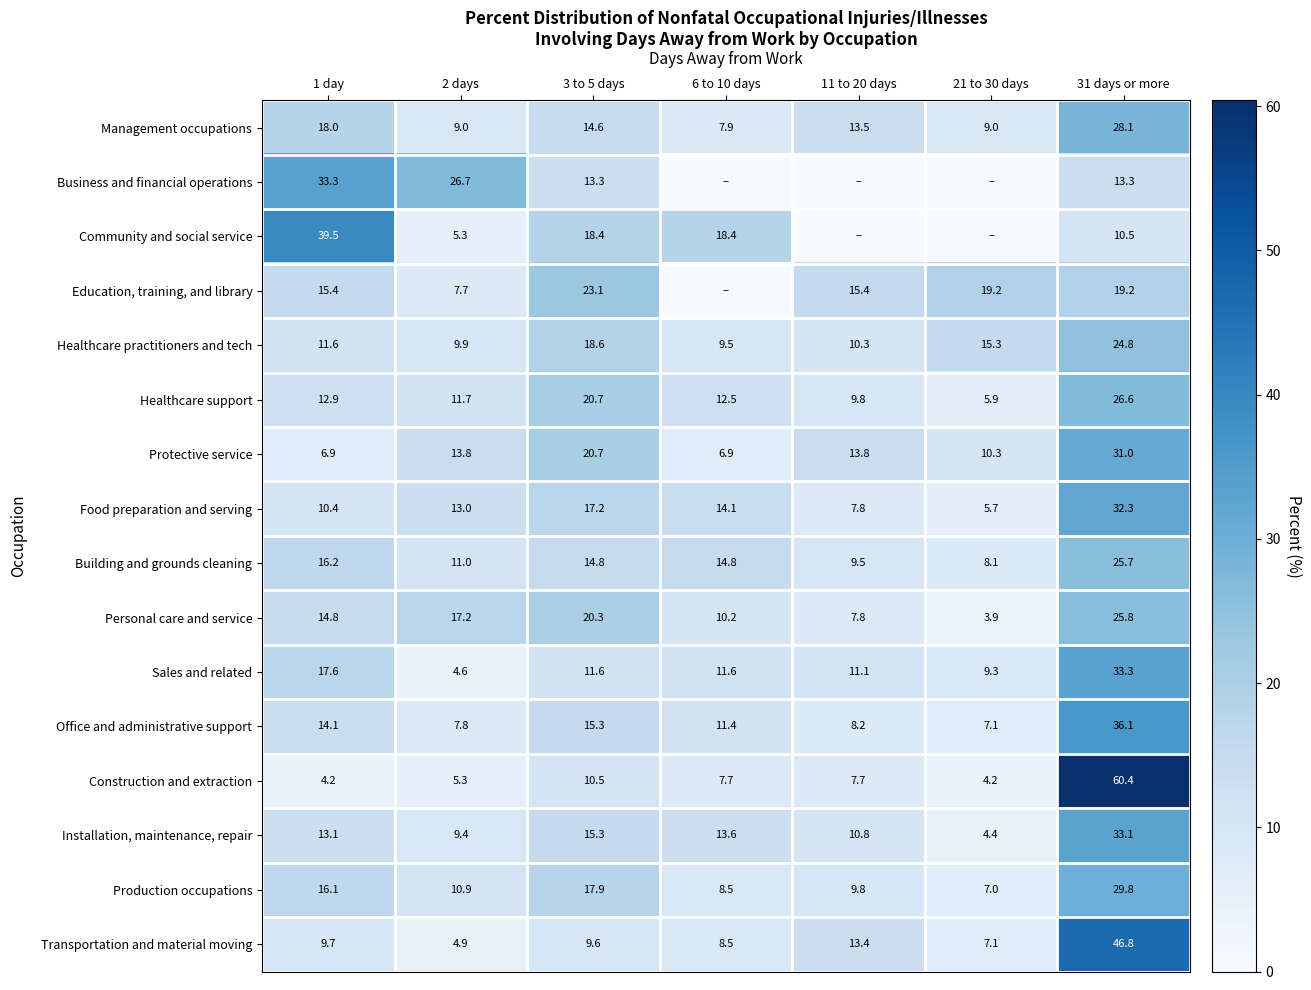

True or false: Business and financial operations has a value of 18.5 at 31 days or more.

False